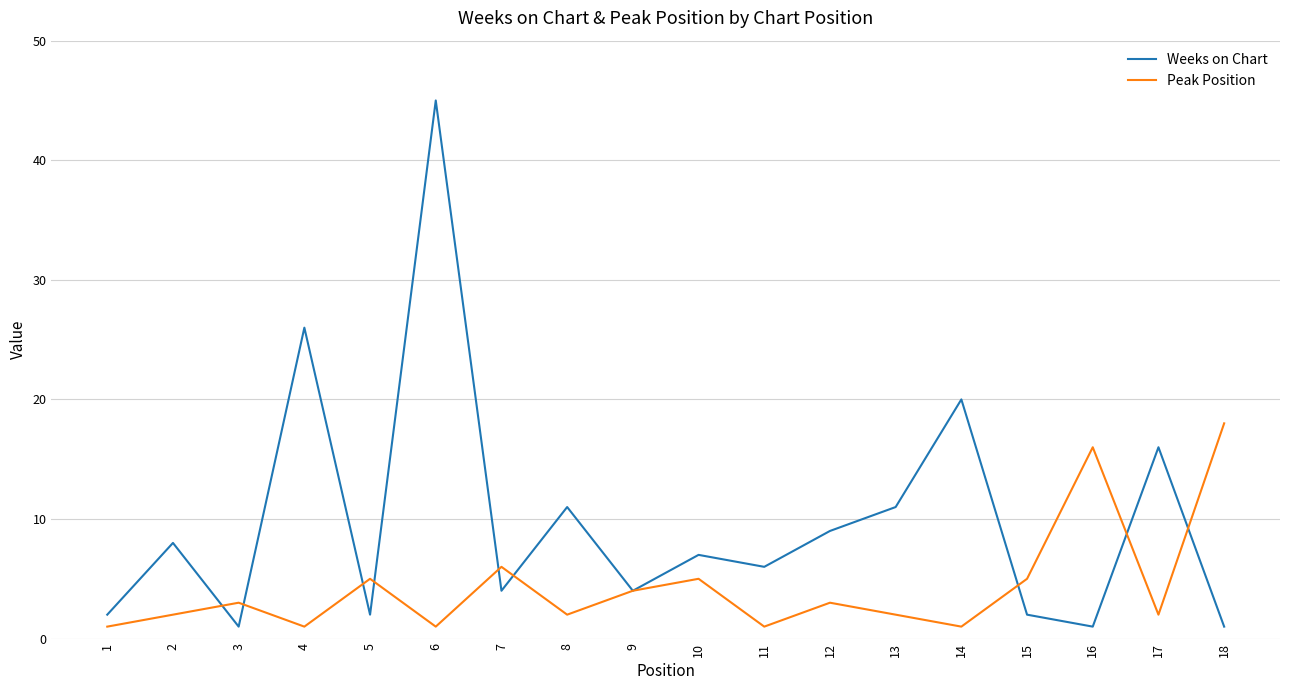

At which category is the sum across all series the highest?

6